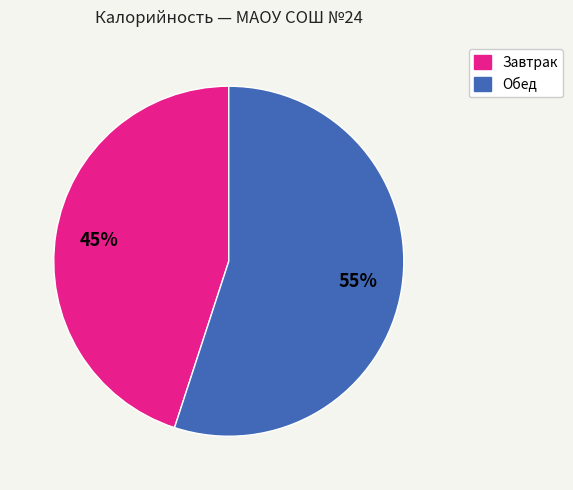

To the nearest percent, what is the average slice percentage?

50%